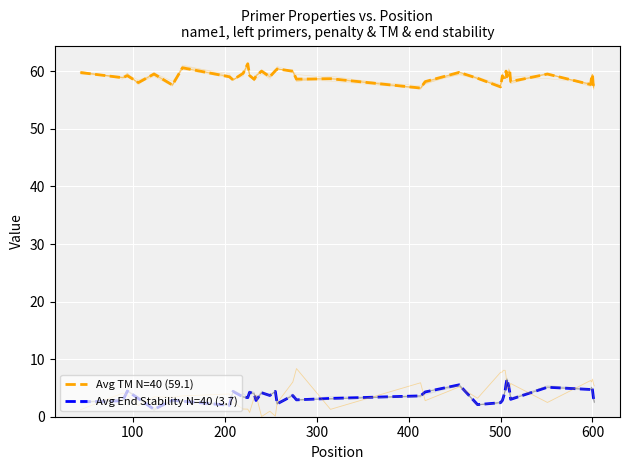

At how many categories does at least one series exceed 3?

40